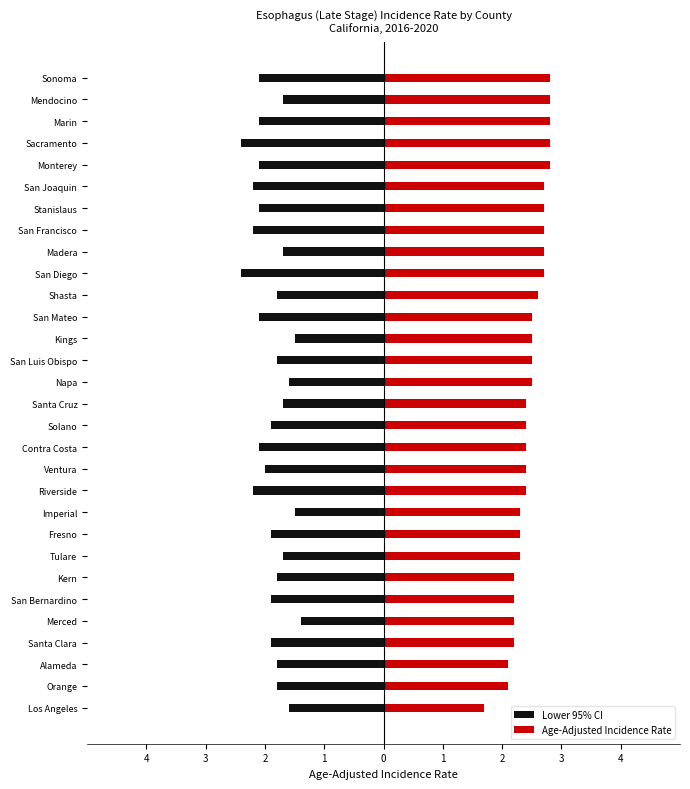

At Napa, list the series in order from largest to smallest.

Age-Adjusted Incidence Rate, Lower 95% CI